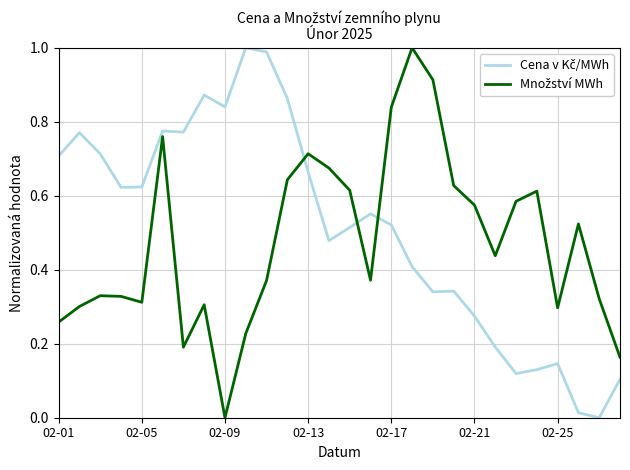

How many lines are shown in the chart?

2